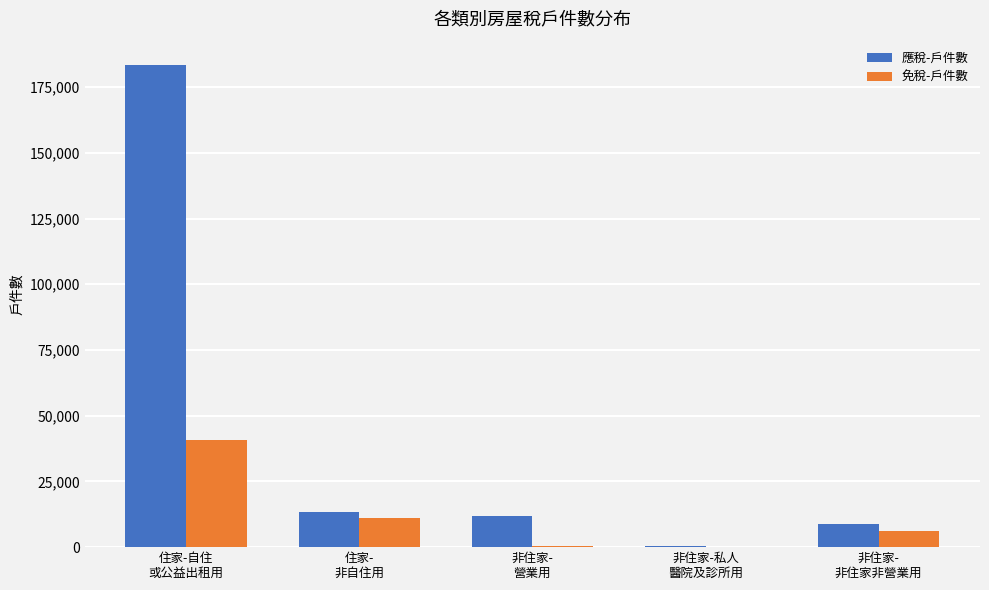

How many data points does each series have?

5